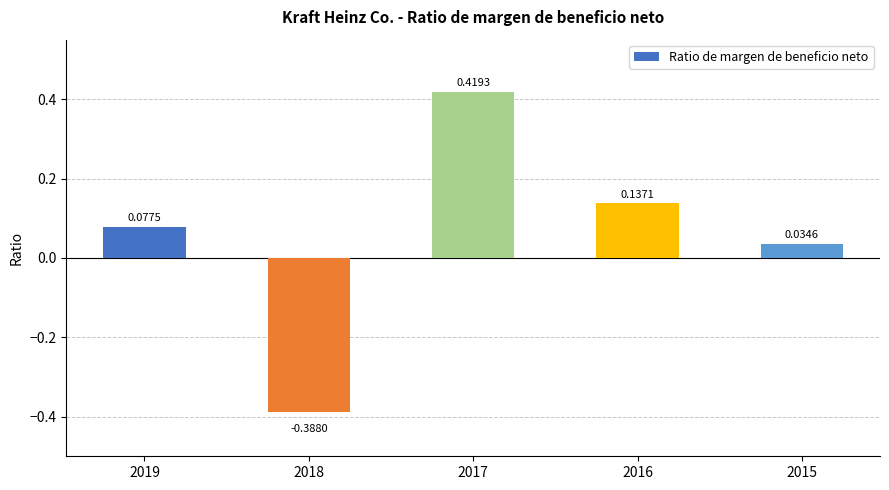

How many positive values are there?

4